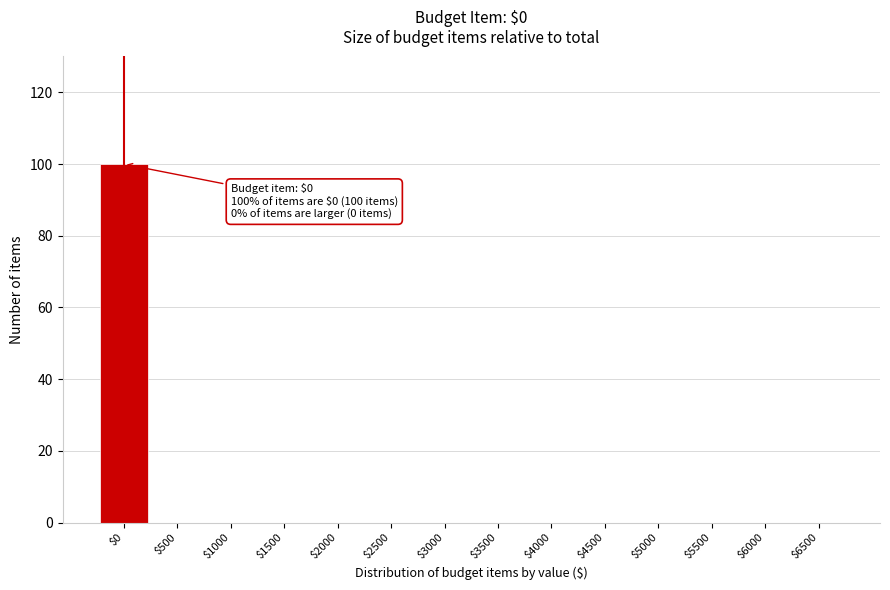

What is the sum of all values?

100